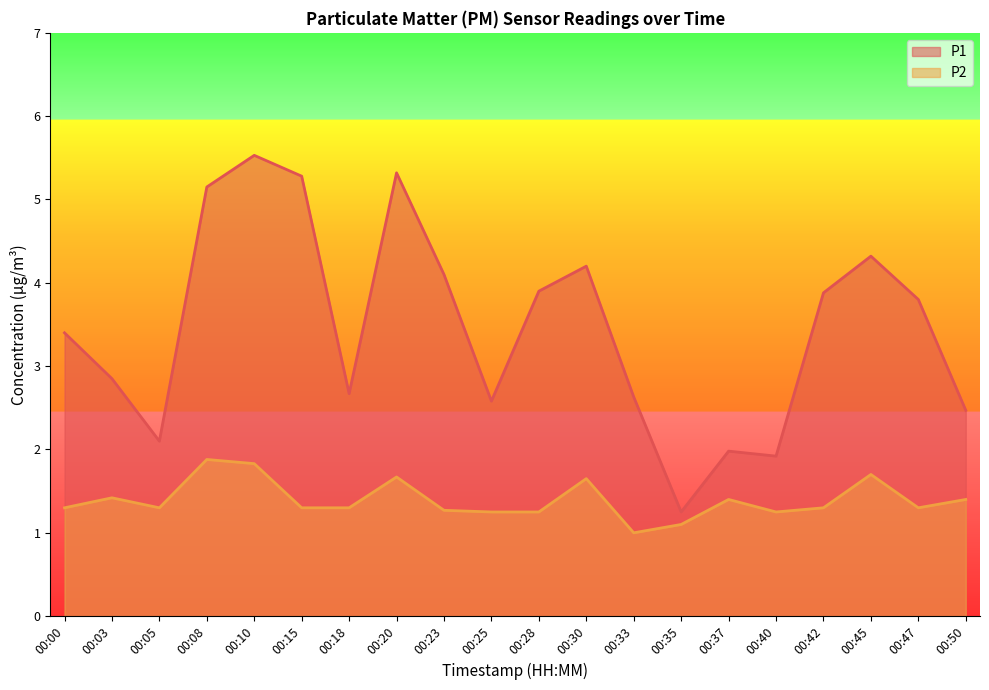

Where is the first local minimum for P2?

00:05